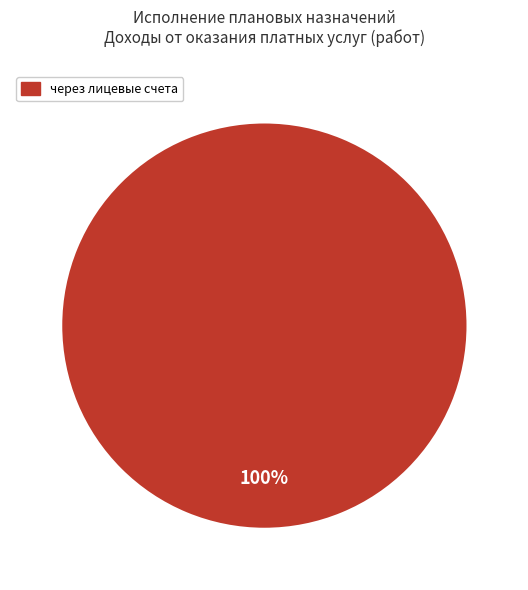

To the nearest percent, what percentage of the pie is через лицевые счета?

100%